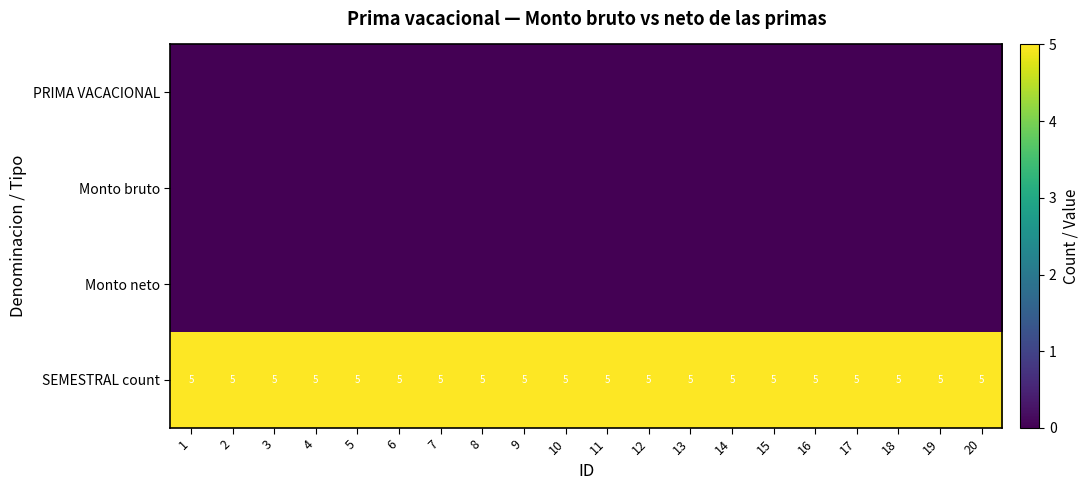

How many series are shown in this chart?

4